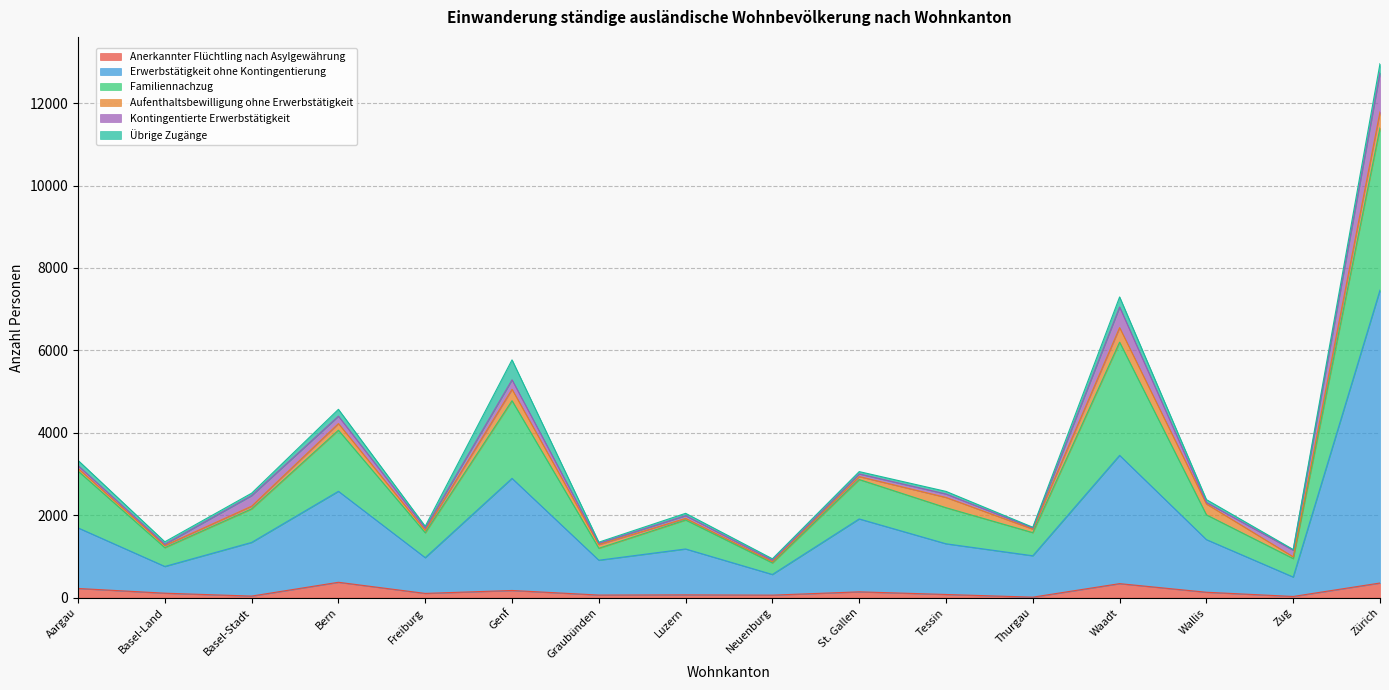

At which category is the sum across all series the highest?

Zürich